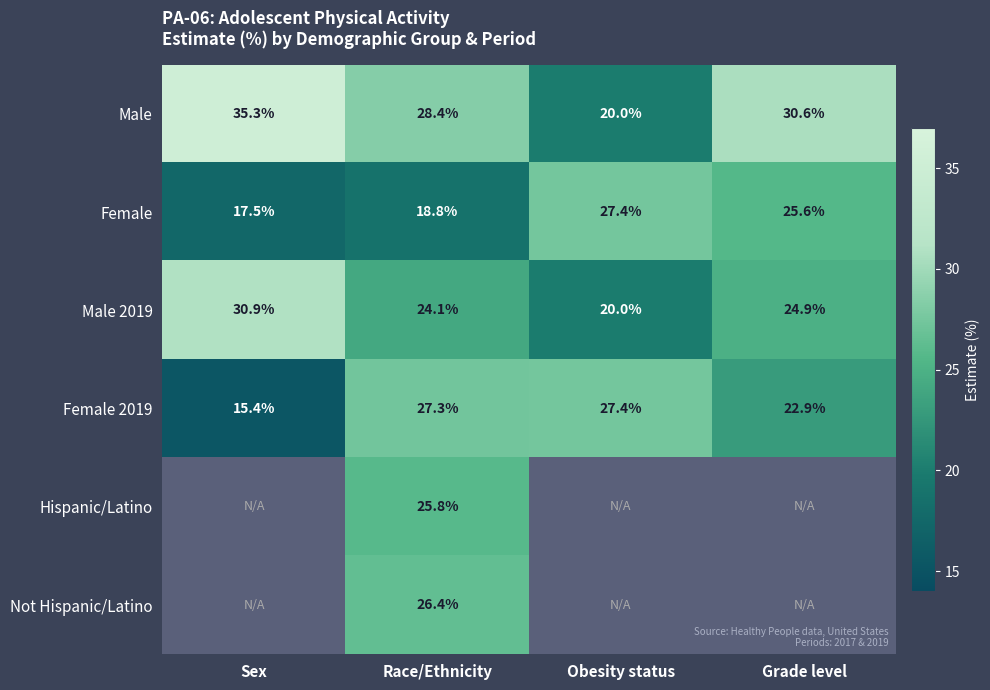

What is the difference between the highest and lowest values at Race/Ethnicity?

9.6